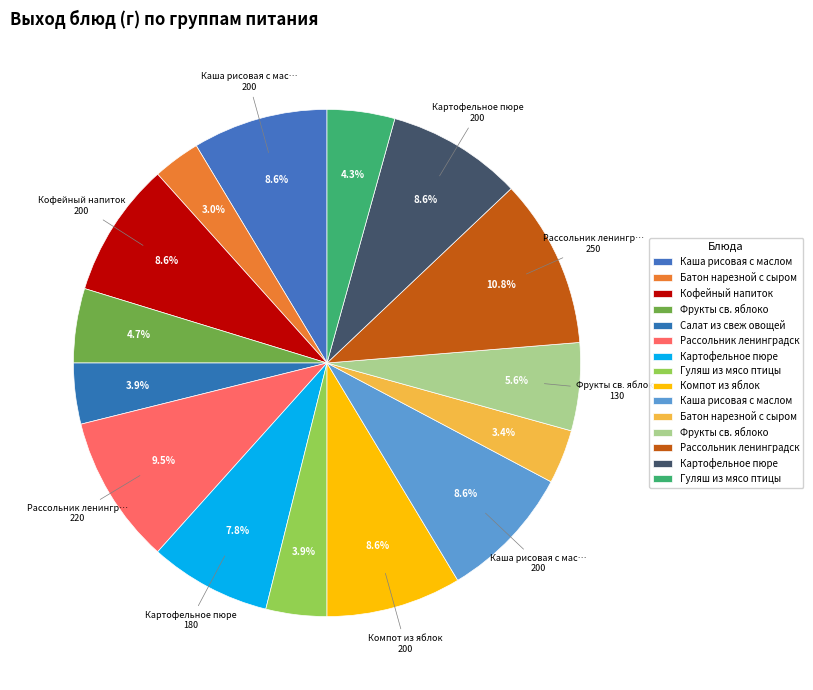

What is the smallest slice in the pie chart?

Батон нарезной с сыром (7-11)